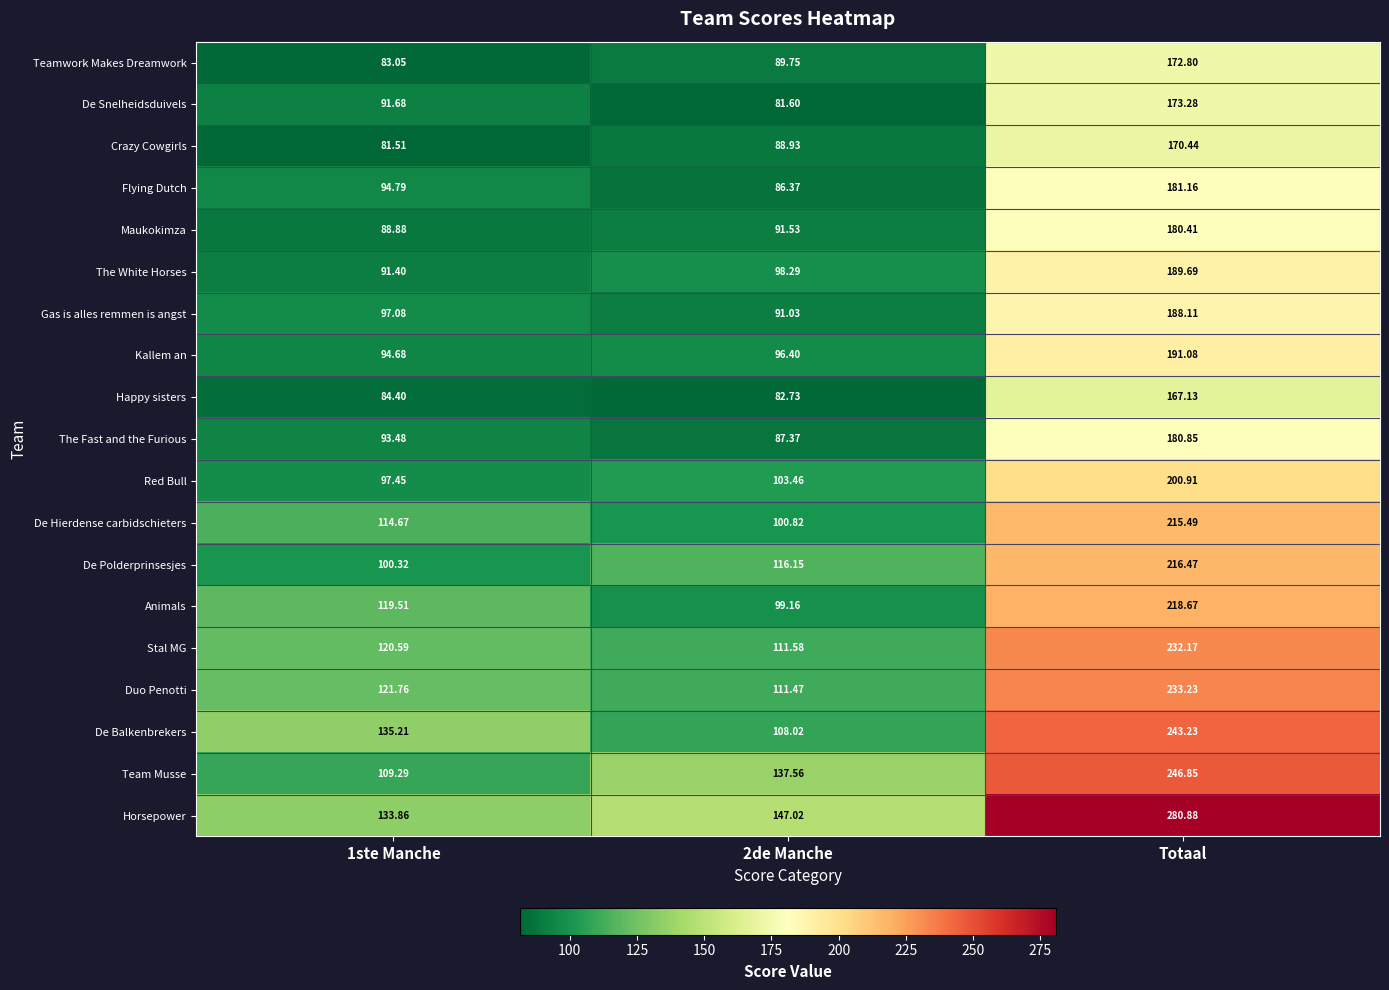

How many data points does each series have?

3